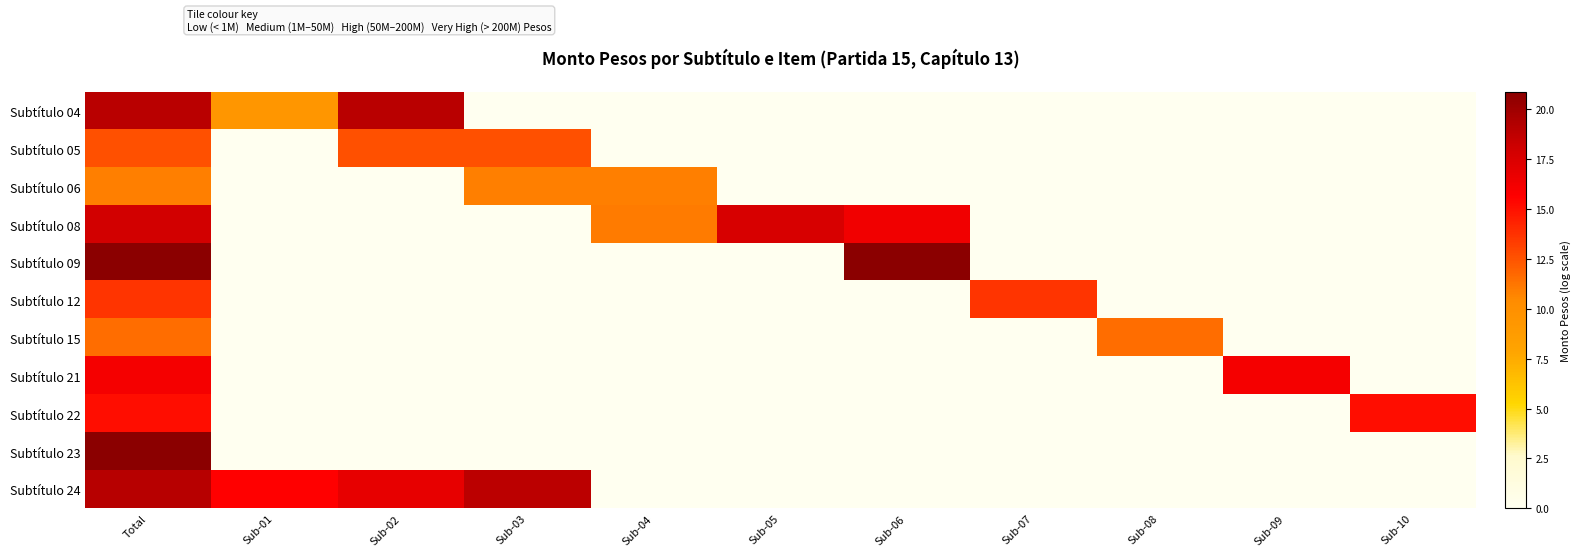

Rank the series by their maximum value, from lowest to highest.

Subtítulo 06, Subtítulo 15, Subtítulo 05, Subtítulo 12, Subtítulo 22, Subtítulo 21, Subtítulo 08, Subtítulo 04, Subtítulo 24, Subtítulo 09, Subtítulo 23